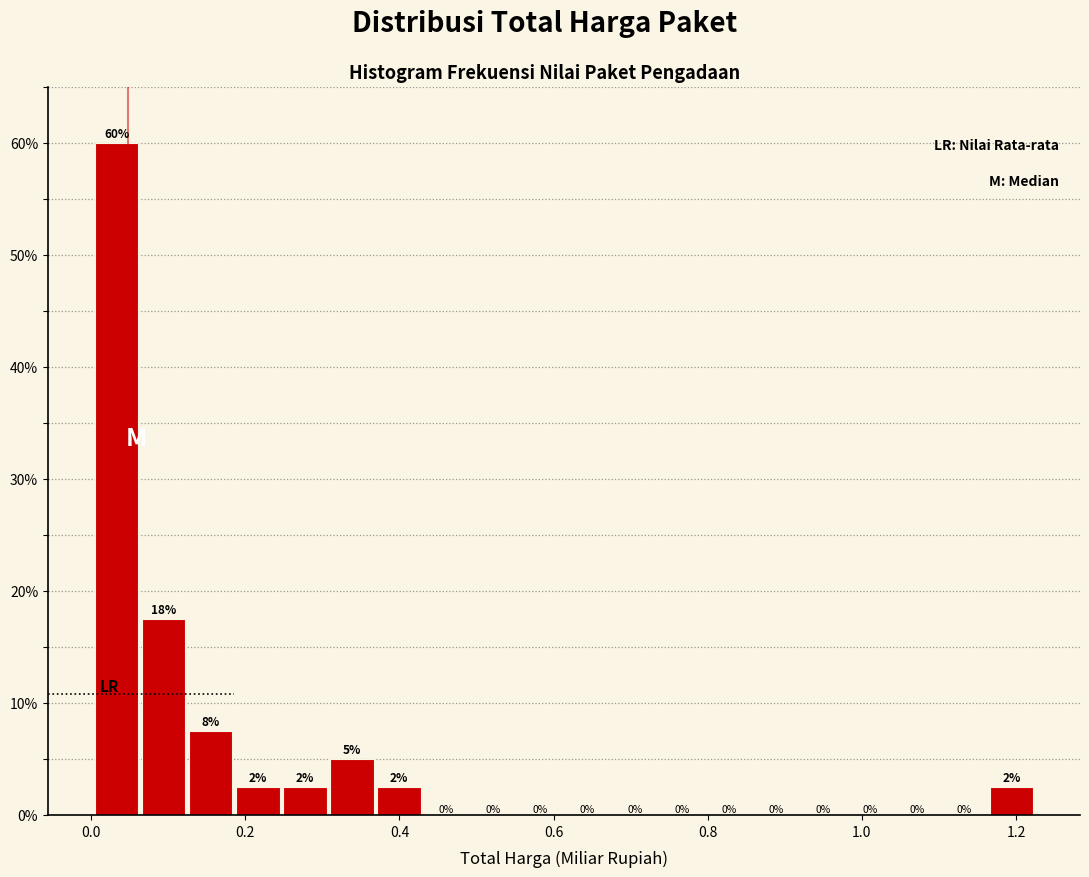

Read against the x-axis, roughly where is the centre of the tallest bar?

0.04